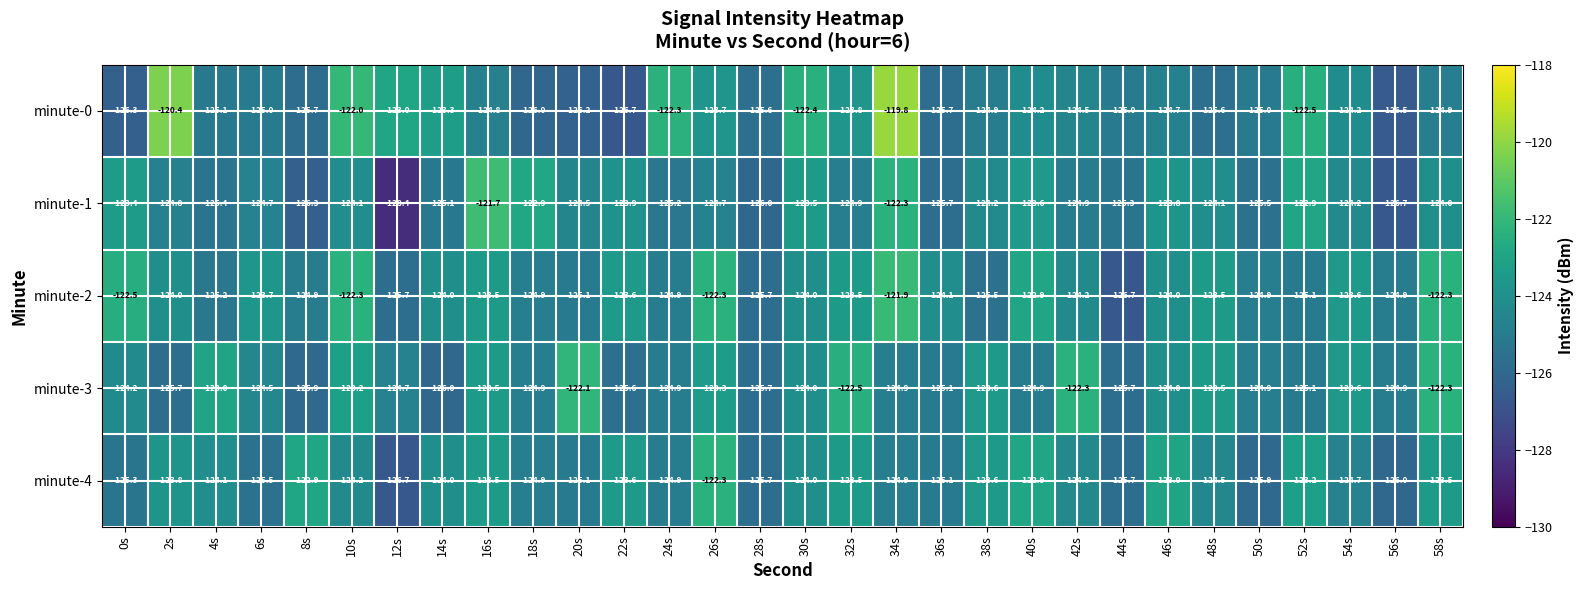

At which label does minute-1 first exceed -124?

0s